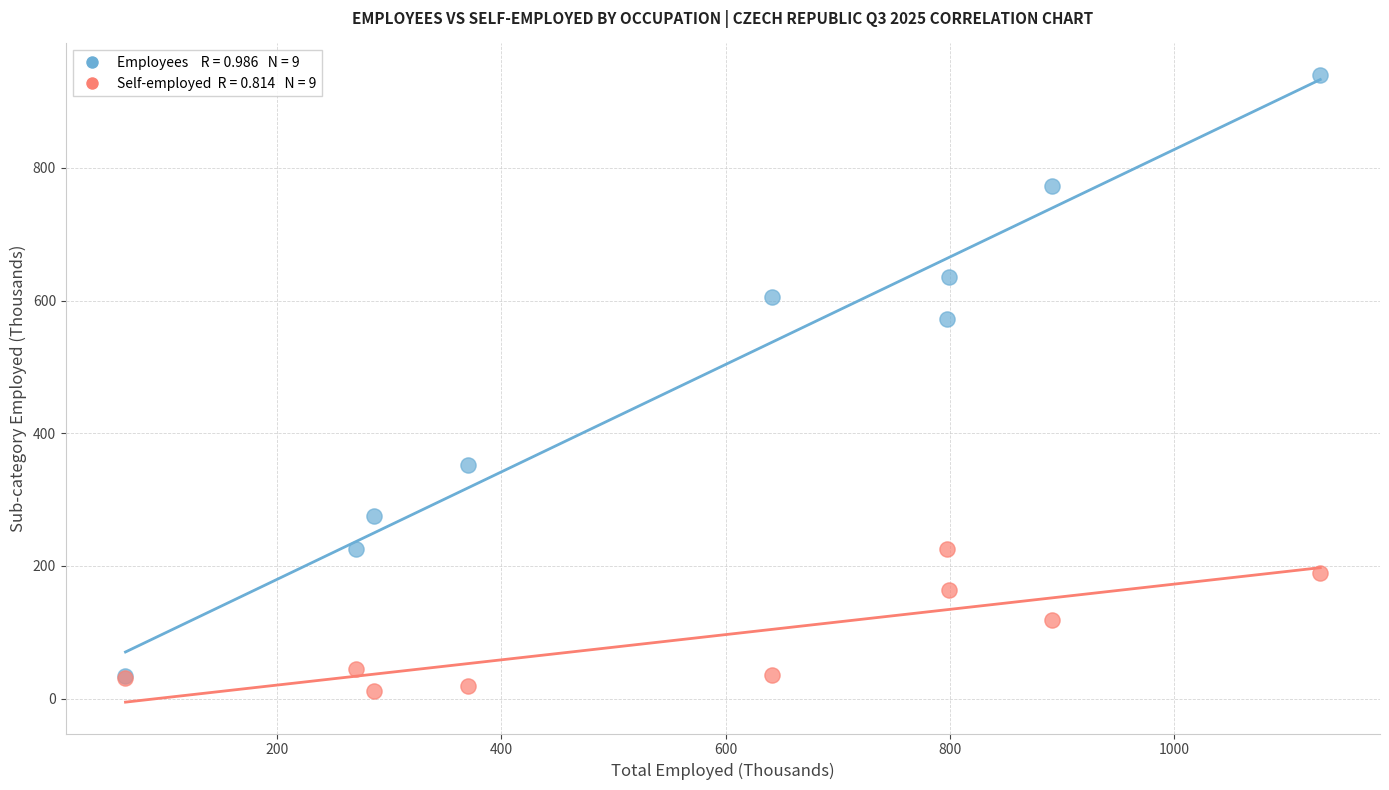

Across all series, what Y value is closest to 476?

572.4